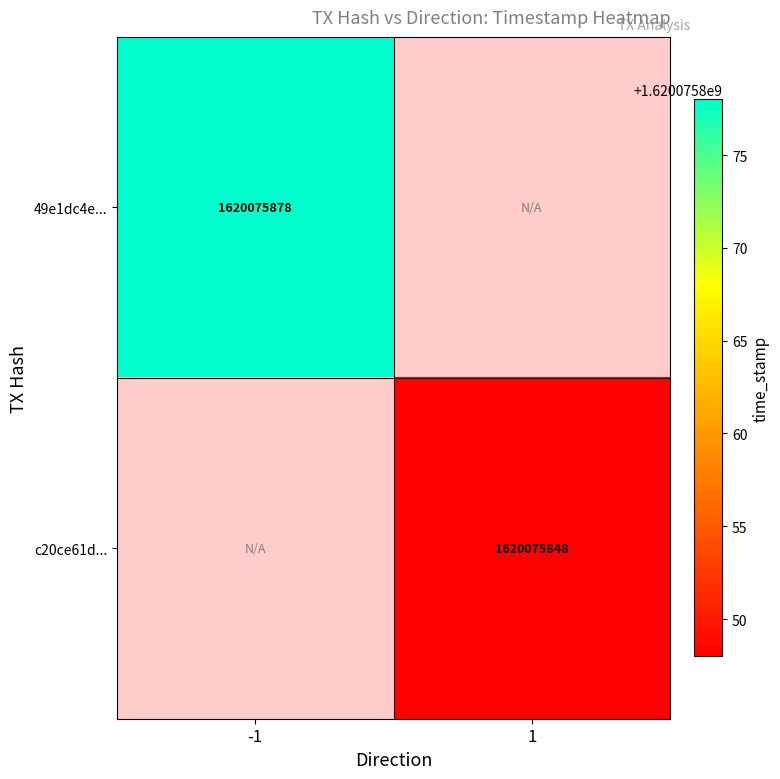

The c20ce61d28008b993dbdddc23038e3669c0f256 series shows 1620075848 at direction_1. True or false?

True